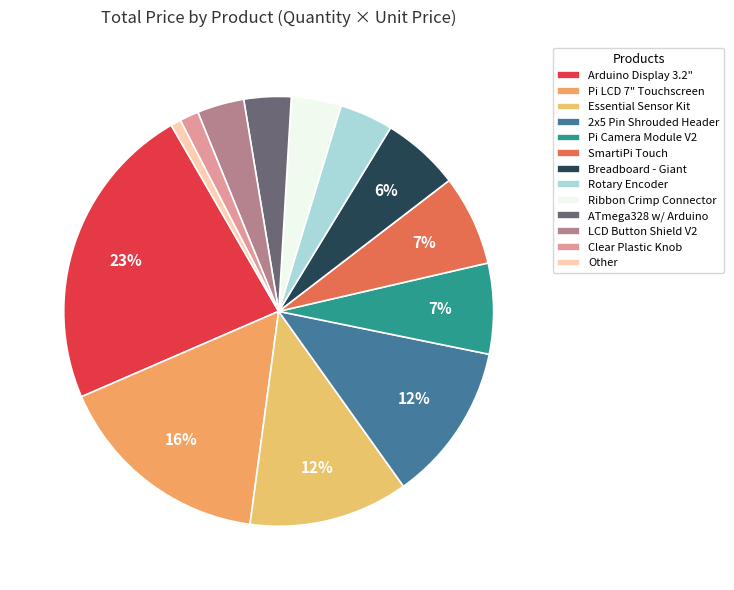

To the nearest percent, what is the difference between the largest and smallest slice percentages?

22%